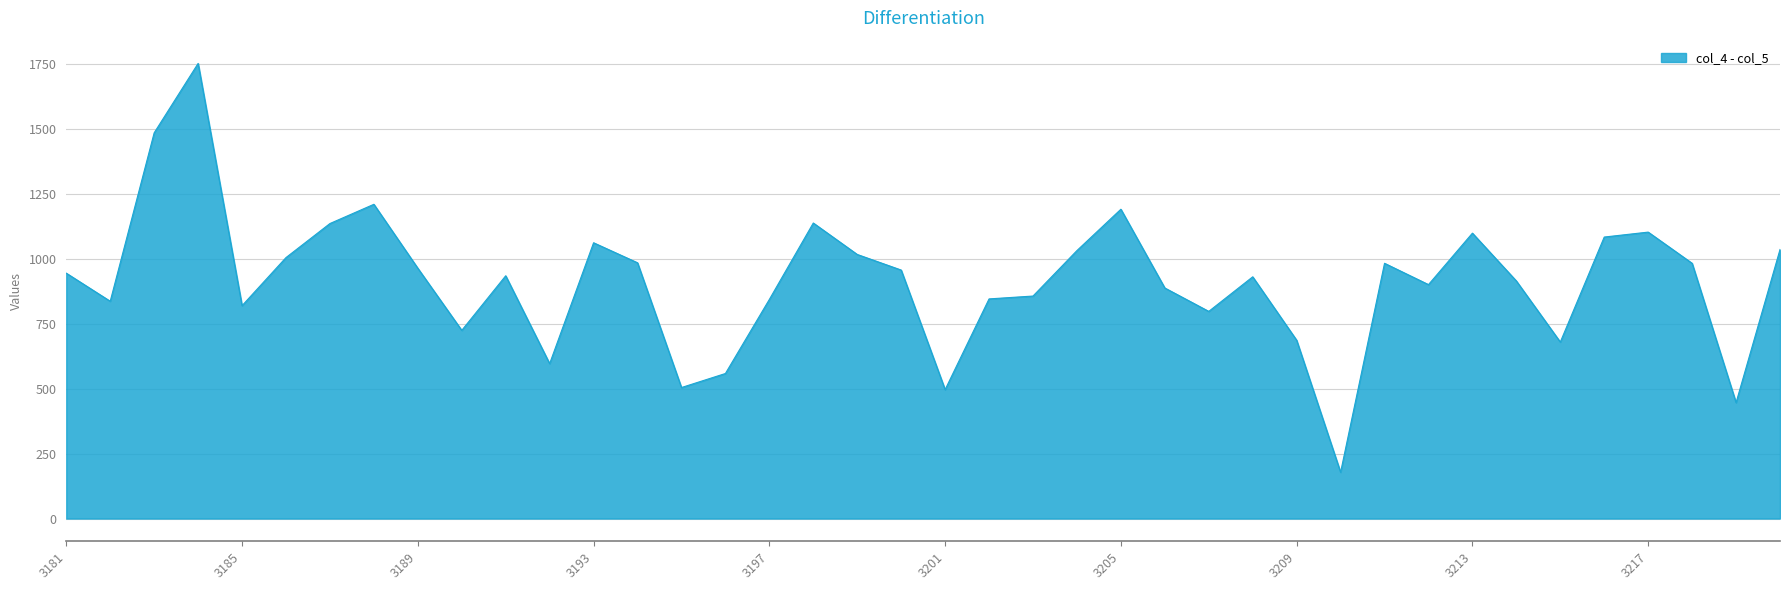

What is the difference between the maximum and minimum values?

1573